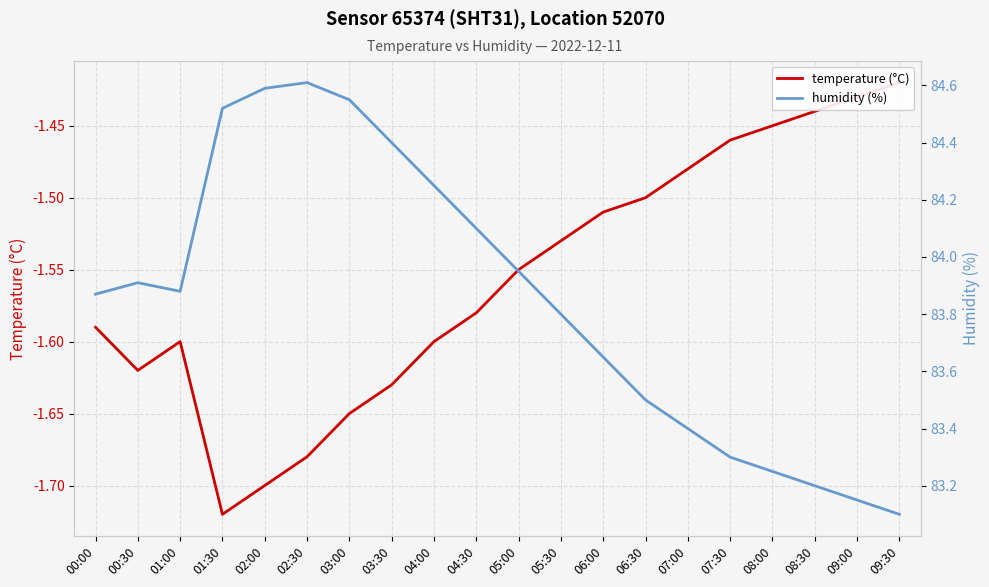

True or false: humidity (%) and temperature (°C) cross at least once.

False